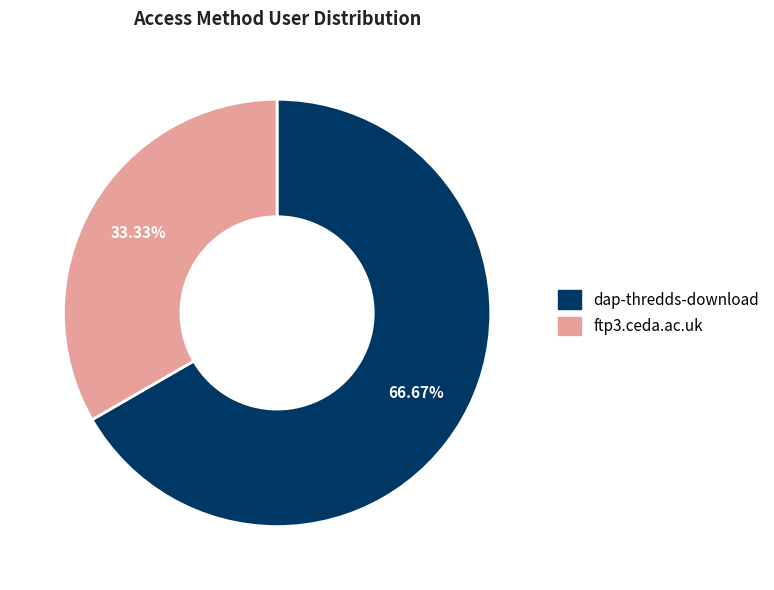

Is there any slice that represents more than half of the pie?

Yes